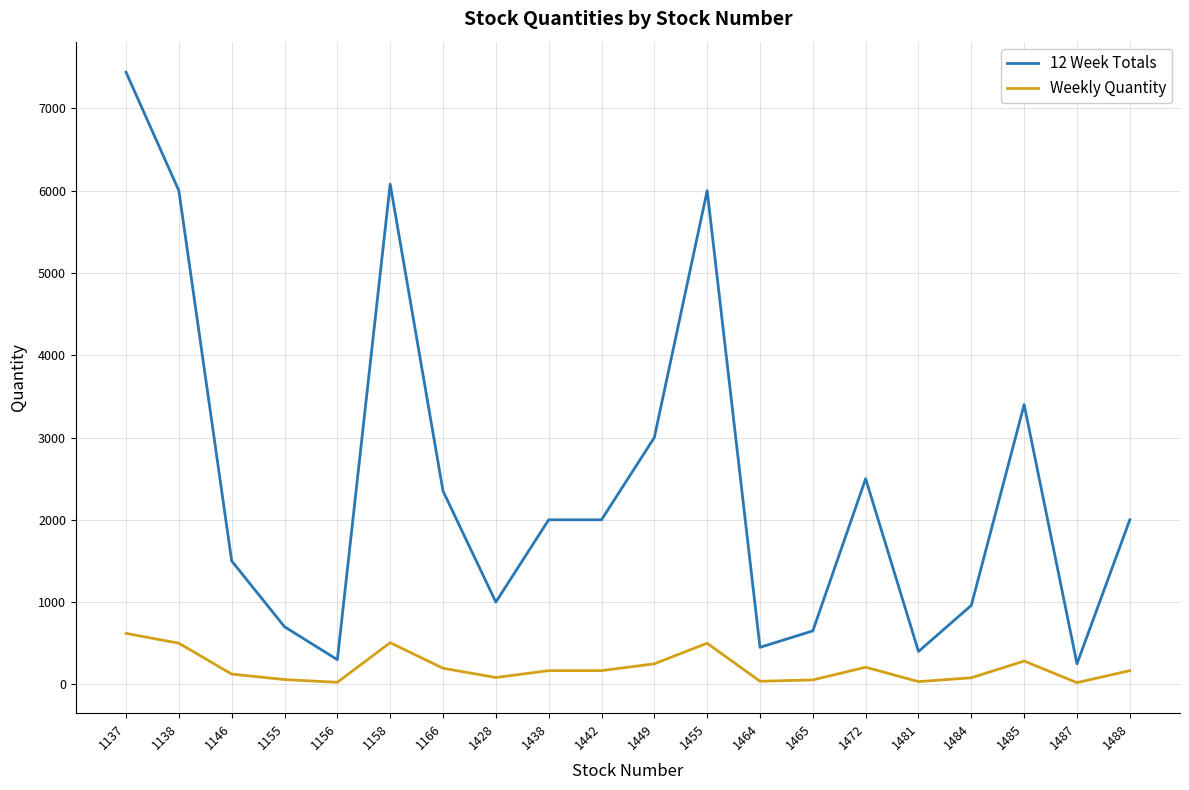

Rank the series by their maximum value, from lowest to highest.

Weekly Quantity, 12 Week Totals